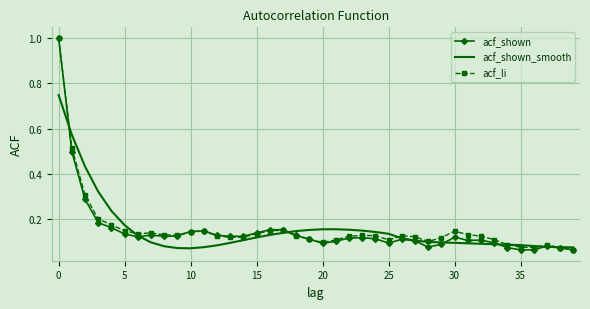

What is the greatest value displayed?

1.0